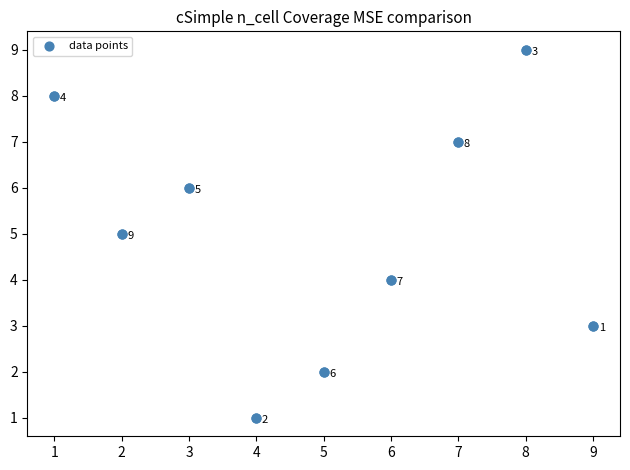

What Y value in the scatter plot is closest to 5?

5